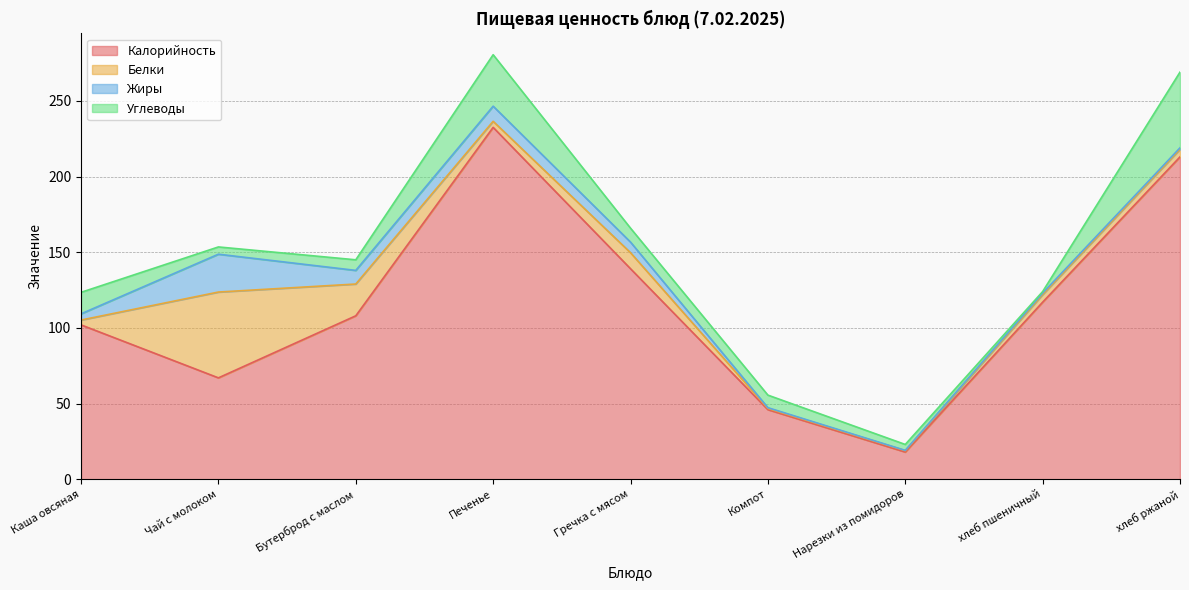

What position from the right is хлеб пшеничный?

2